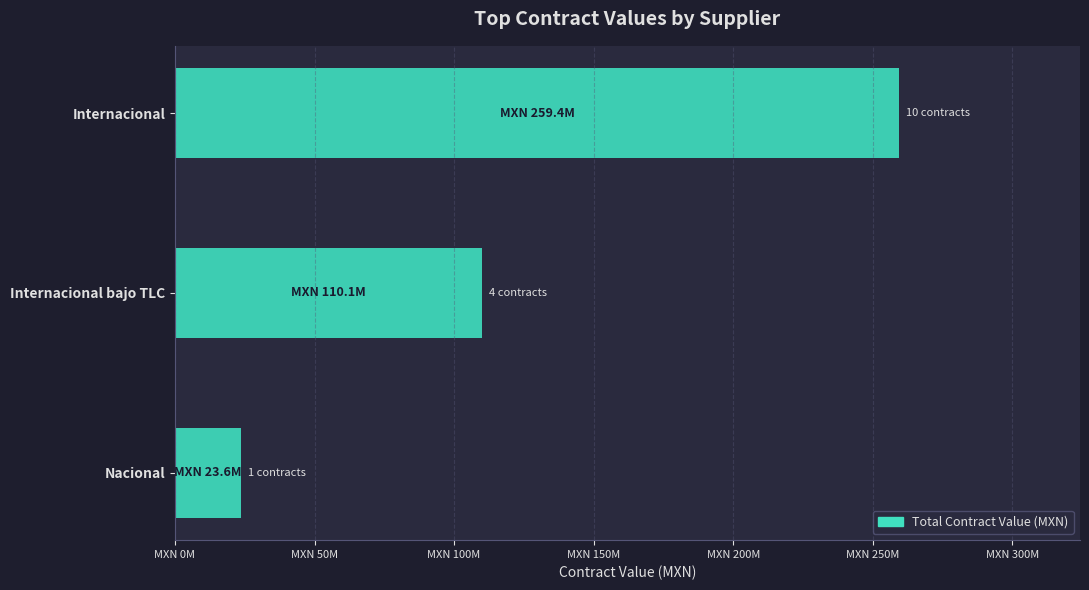

Are the bars horizontal?

Yes